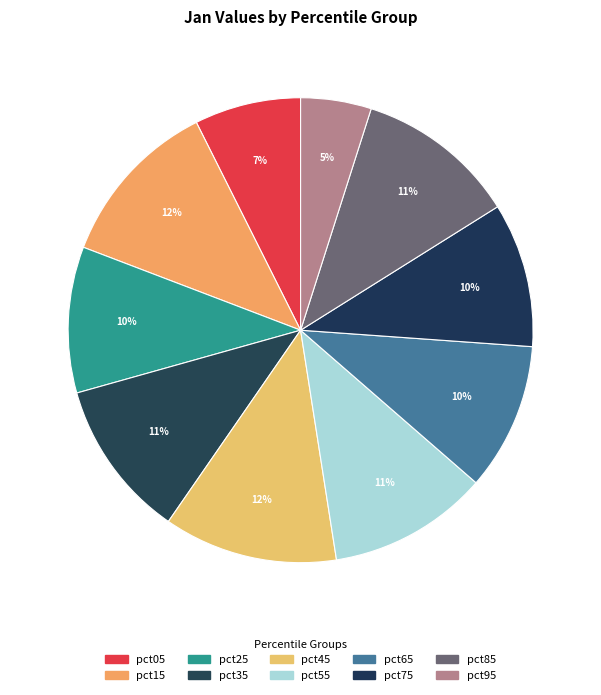

Count the number of slices in the pie.

10